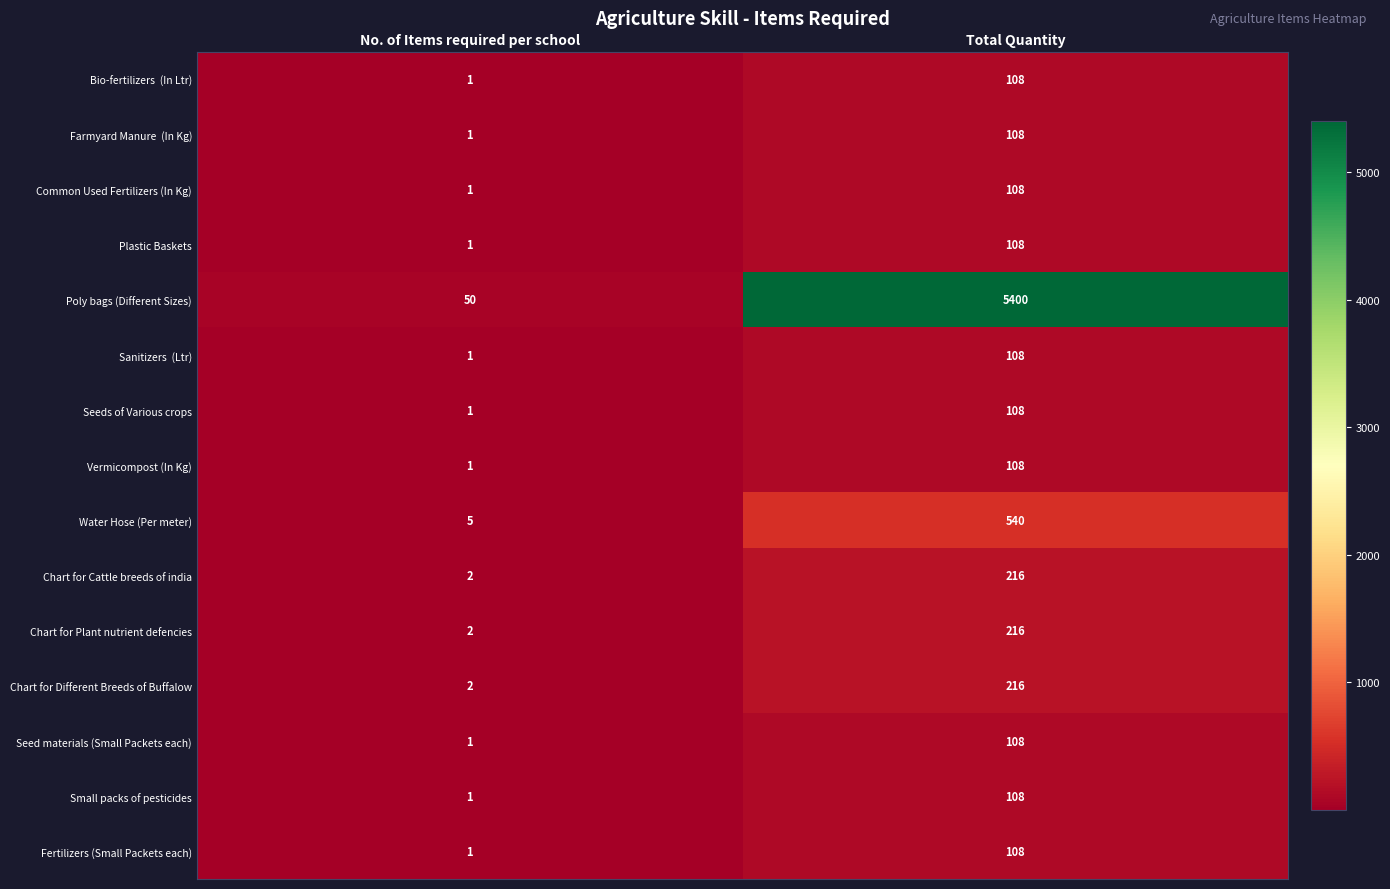

Which series has the largest total across all categories?

Poly bags (Different Sizes)